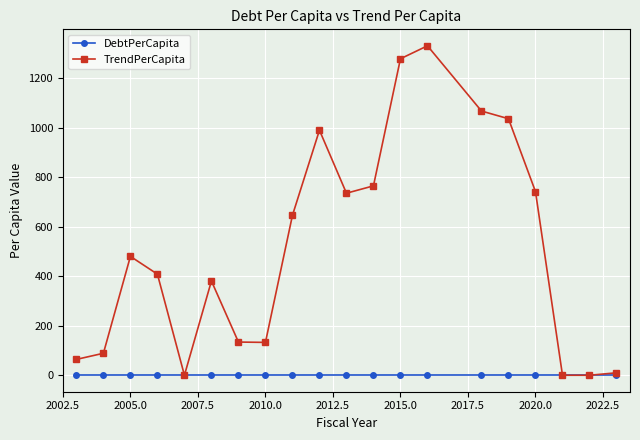

Rank the series by their maximum value, from highest to lowest.

TrendPerCapita, DebtPerCapita